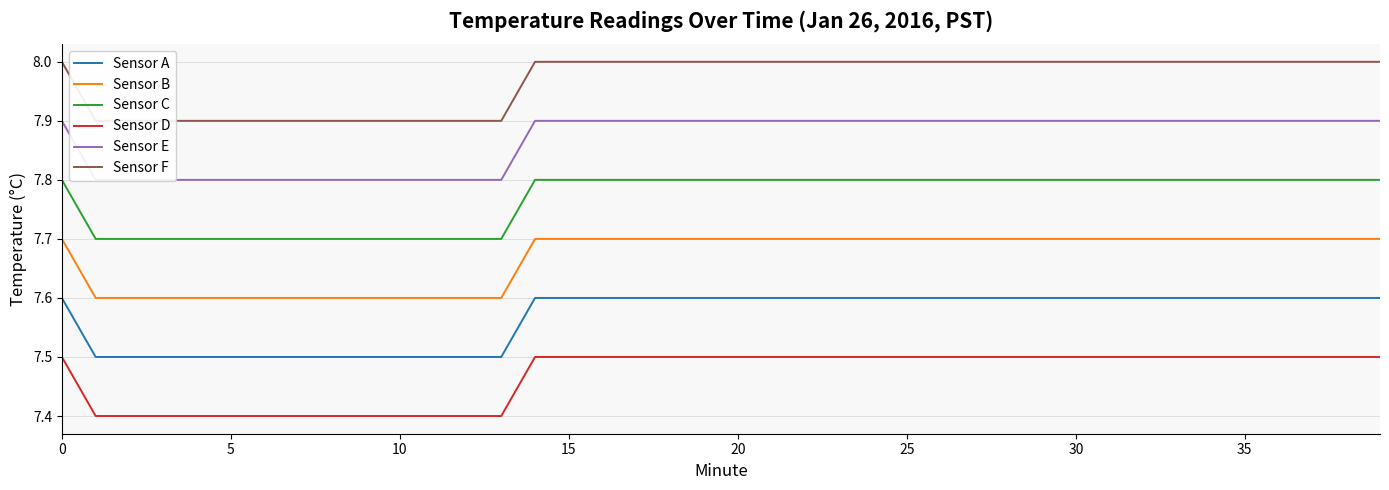

Reading left to right, extract all data points from this chart.

Sensor A: 7.6	7.5	7.5	7.5	7.5	7.5	7.5	7.5	7.5	7.5	7.5	7.5	7.5	7.5	7.6	7.6	7.6	7.6	7.6	7.6	7.6	7.6	7.6	7.6	7.6	7.6	7.6	7.6	7.6	7.6	7.6	7.6	7.6	7.6	7.6	7.6	7.6	7.6	7.6	7.6
Sensor B: 7.7	7.6	7.6	7.6	7.6	7.6	7.6	7.6	7.6	7.6	7.6	7.6	7.6	7.6	7.7	7.7	7.7	7.7	7.7	7.7	7.7	7.7	7.7	7.7	7.7	7.7	7.7	7.7	7.7	7.7	7.7	7.7	7.7	7.7	7.7	7.7	7.7	7.7	7.7	7.7
Sensor C: 7.8	7.7	7.7	7.7	7.7	7.7	7.7	7.7	7.7	7.7	7.7	7.7	7.7	7.7	7.8	7.8	7.8	7.8	7.8	7.8	7.8	7.8	7.8	7.8	7.8	7.8	7.8	7.8	7.8	7.8	7.8	7.8	7.8	7.8	7.8	7.8	7.8	7.8	7.8	7.8
Sensor D: 7.5	7.4	7.4	7.4	7.4	7.4	7.4	7.4	7.4	7.4	7.4	7.4	7.4	7.4	7.5	7.5	7.5	7.5	7.5	7.5	7.5	7.5	7.5	7.5	7.5	7.5	7.5	7.5	7.5	7.5	7.5	7.5	7.5	7.5	7.5	7.5	7.5	7.5	7.5	7.5
Sensor E: 7.9	7.8	7.8	7.8	7.8	7.8	7.8	7.8	7.8	7.8	7.8	7.8	7.8	7.8	7.9	7.9	7.9	7.9	7.9	7.9	7.9	7.9	7.9	7.9	7.9	7.9	7.9	7.9	7.9	7.9	7.9	7.9	7.9	7.9	7.9	7.9	7.9	7.9	7.9	7.9
Sensor F: 8.0	7.9	7.9	7.9	7.9	7.9	7.9	7.9	7.9	7.9	7.9	7.9	7.9	7.9	8.0	8.0	8.0	8.0	8.0	8.0	8.0	8.0	8.0	8.0	8.0	8.0	8.0	8.0	8.0	8.0	8.0	8.0	8.0	8.0	8.0	8.0	8.0	8.0	8.0	8.0